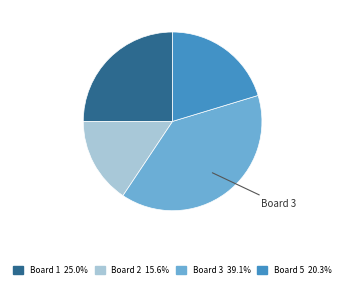

Count the number of slices in the pie.

4